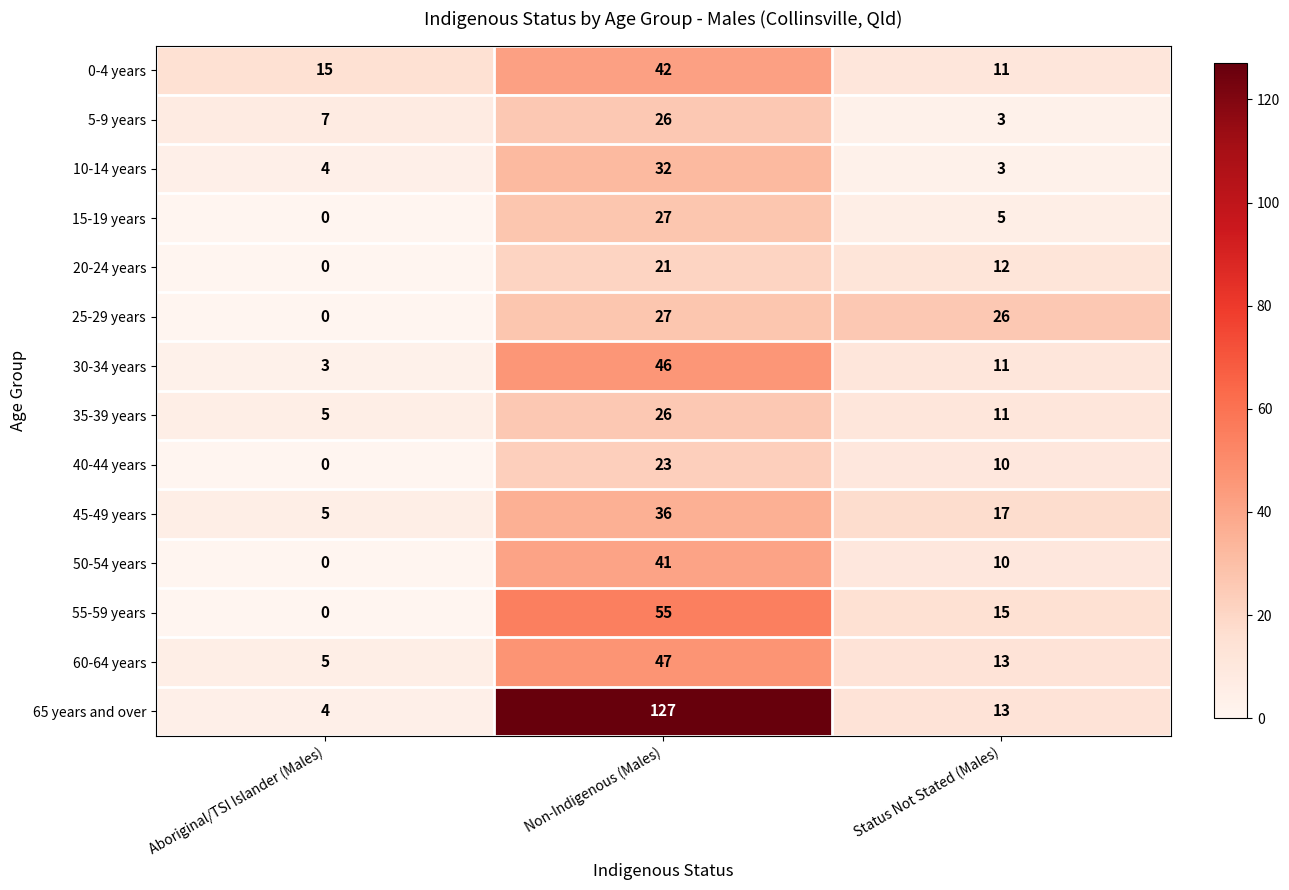

What is the total value across all series at Non-Indigenous (Males)?

576